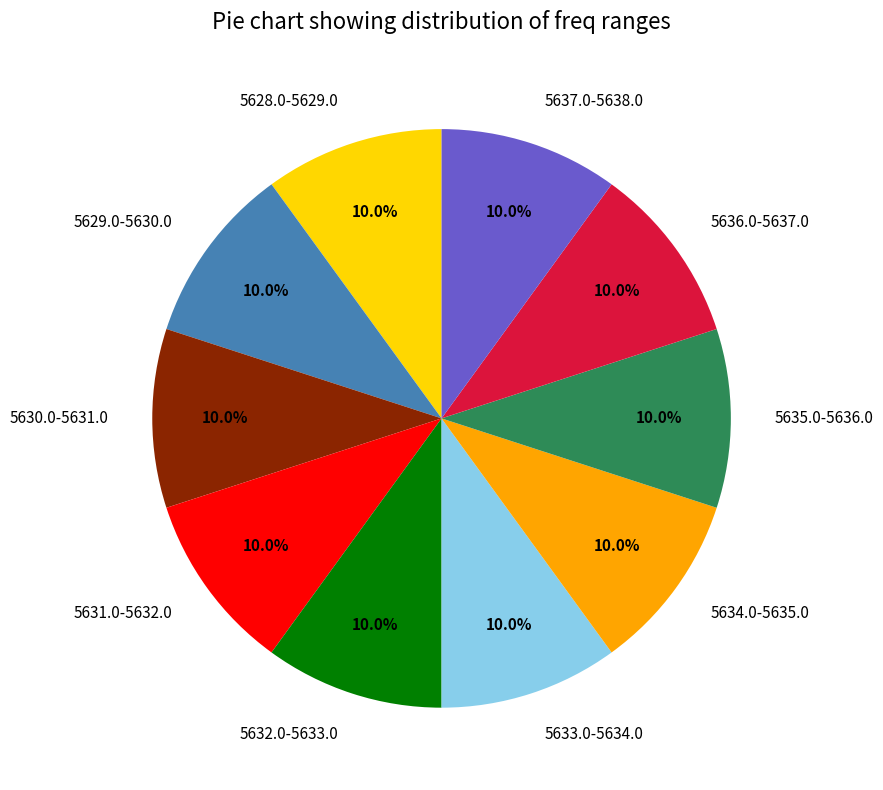

Is 5629.0-5630.0 the majority of the pie?

No